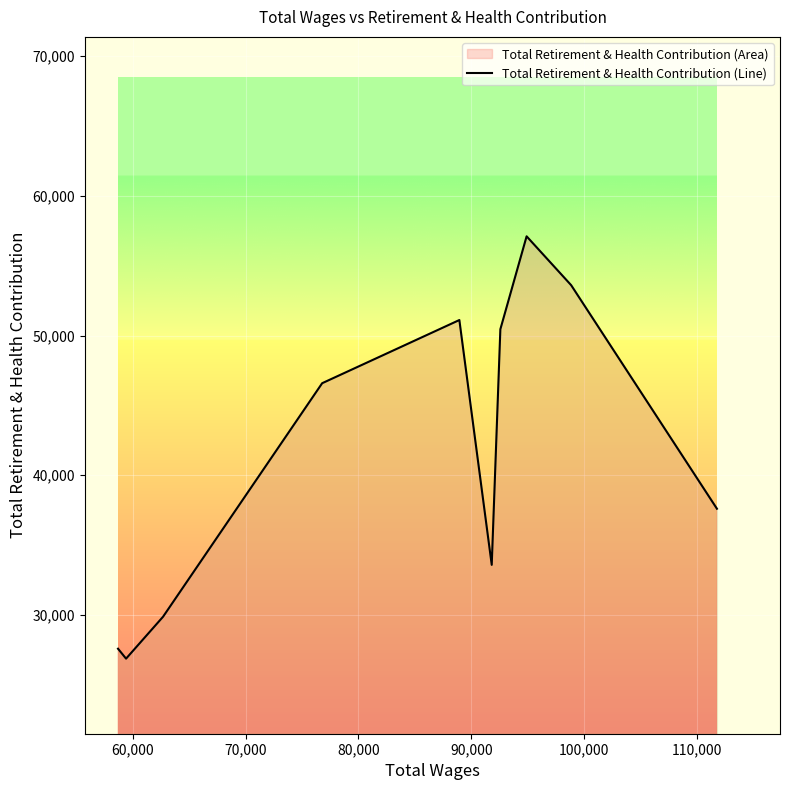

Does the chart display data point markers on the line(s)?

No